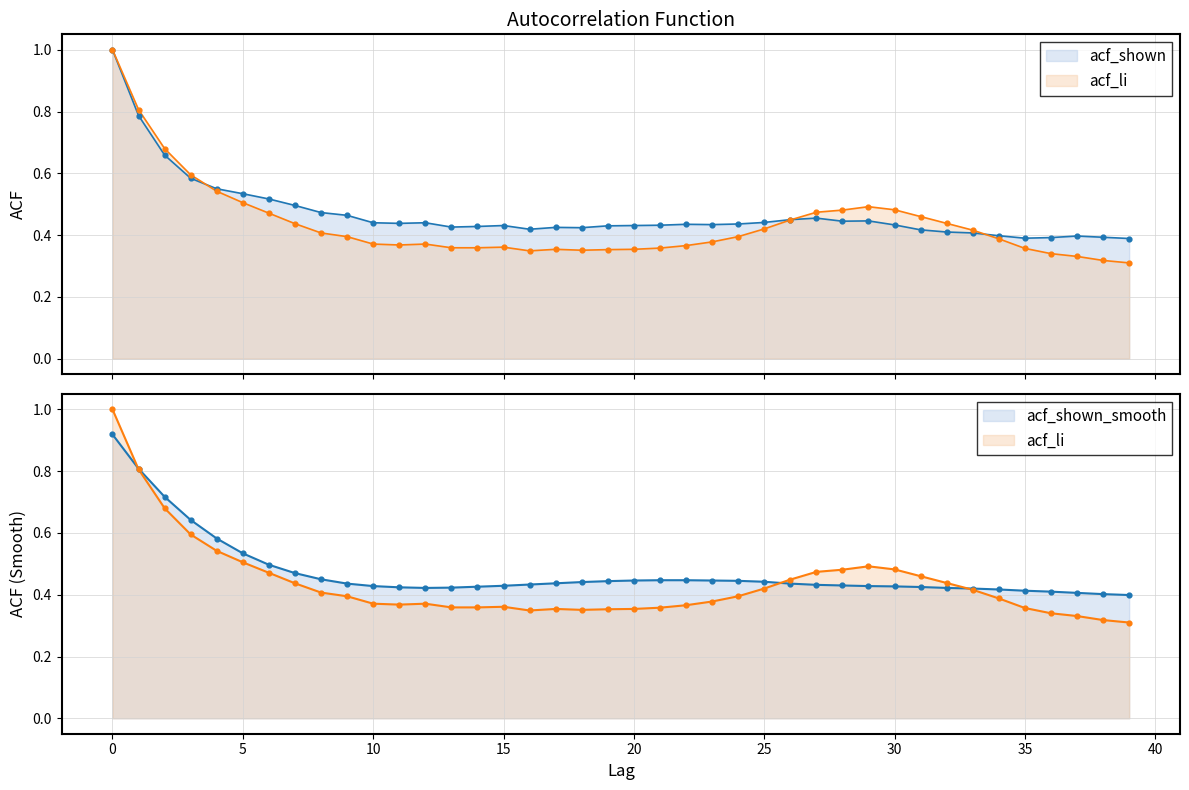

Which series has the widest spread of Y values?

acf_li